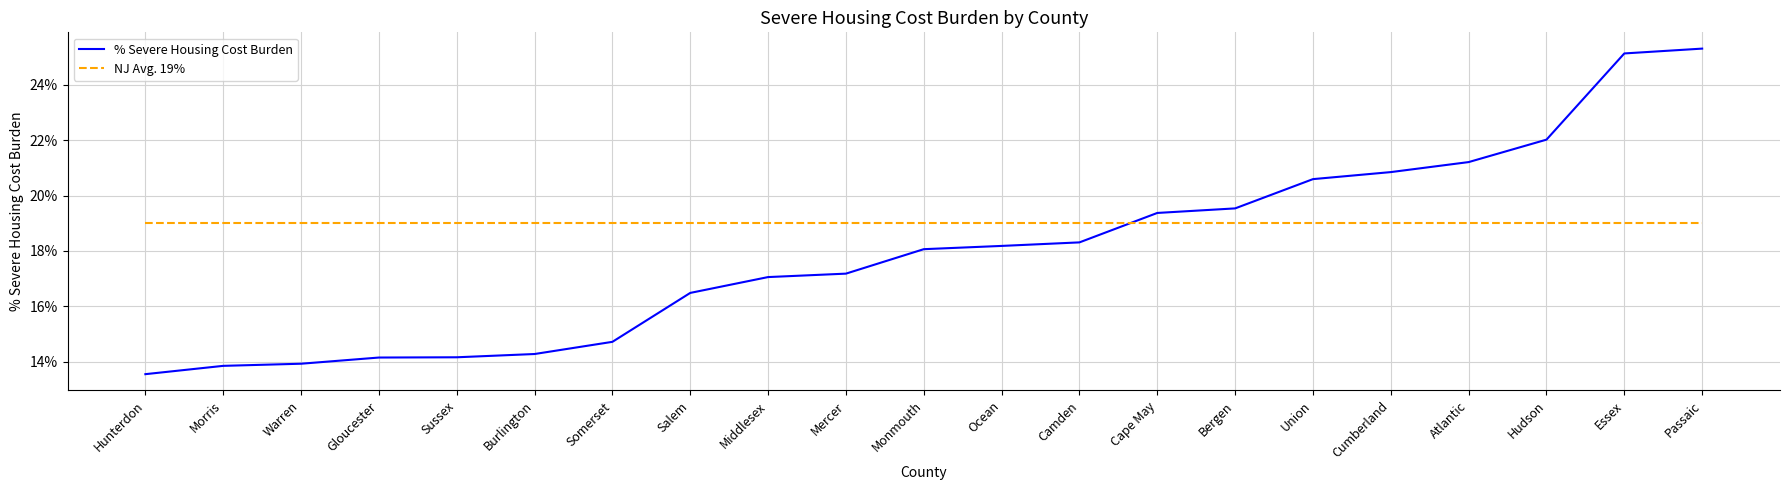

Is this an area chart (filled region under the line)?

No